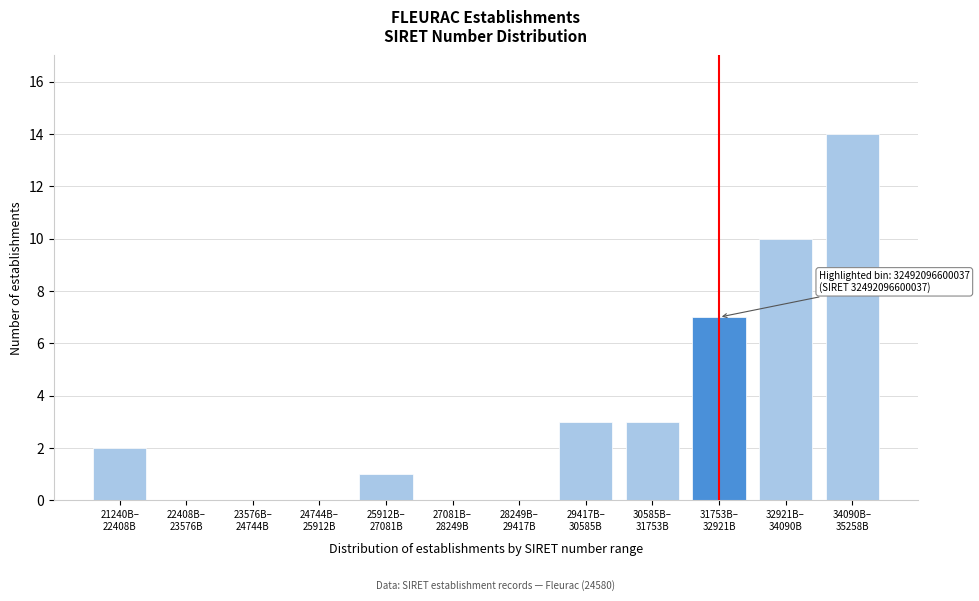

What is the sum of all values?

40